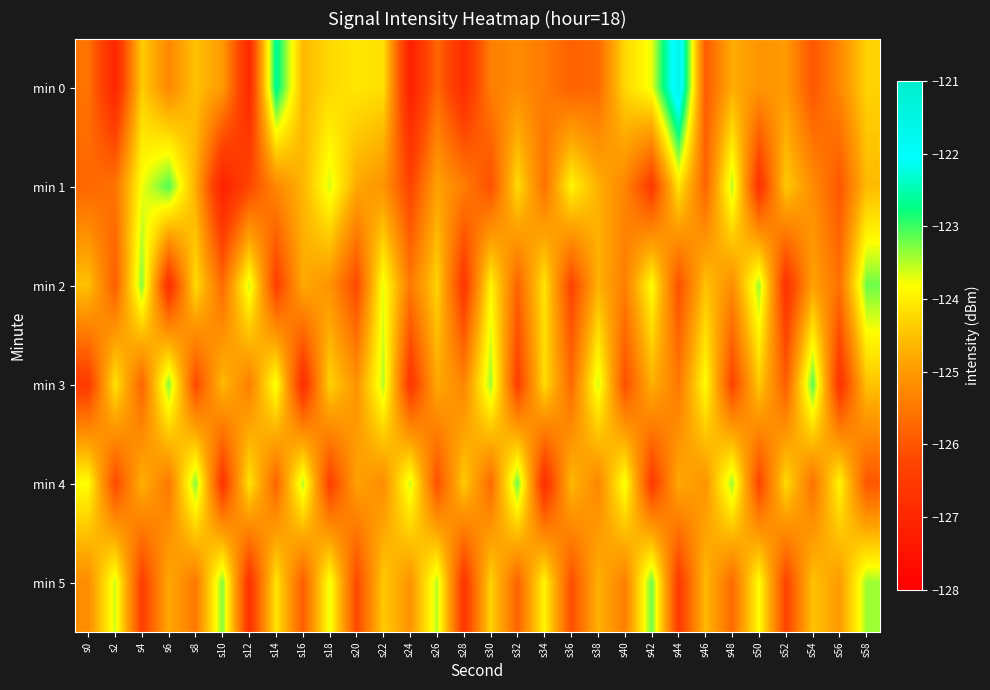

How many categories are shown in the chart?

30